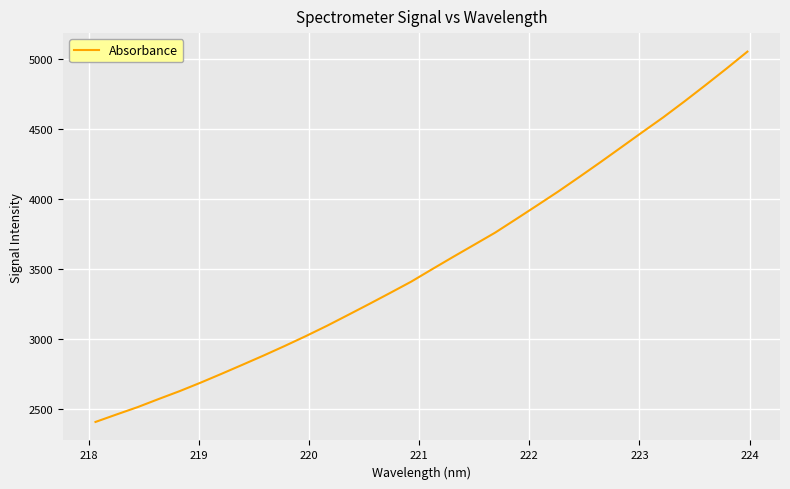

What is the smallest value displayed?

2405.6